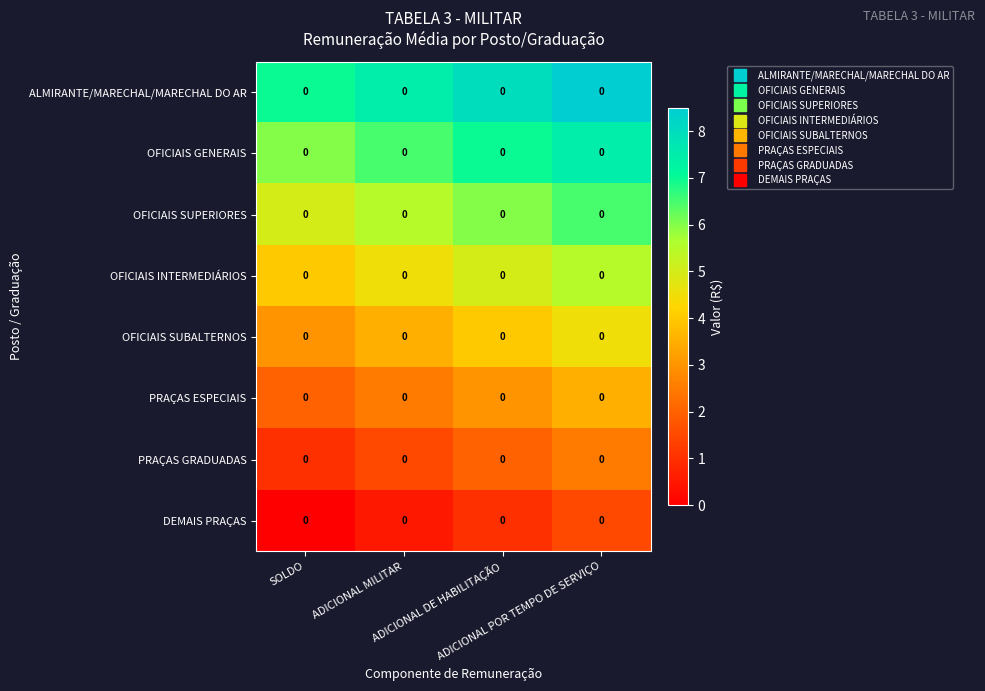

What is the difference between the maximum and minimum values in the ALMIRANTE/MARECHAL/MARECHAL DO AR series?

1.5